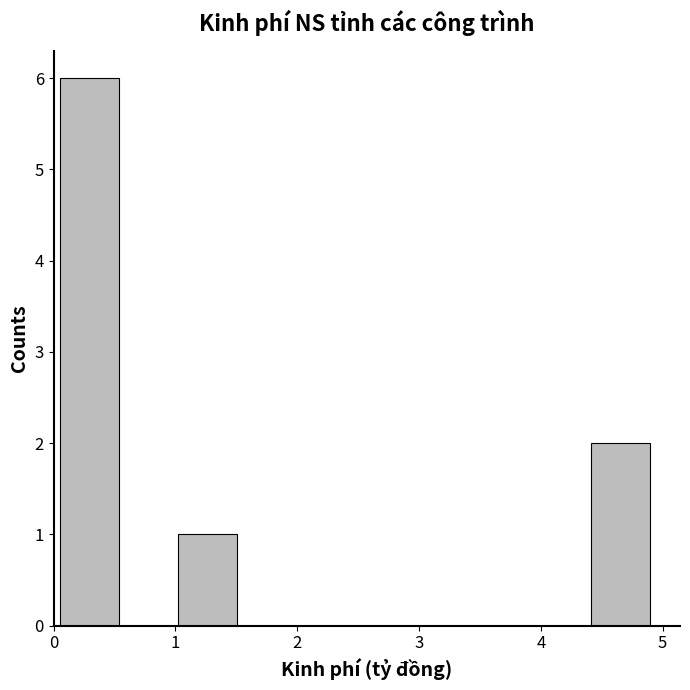

Over which range of the x-axis is the bar tallest?

0.1 to 0.5